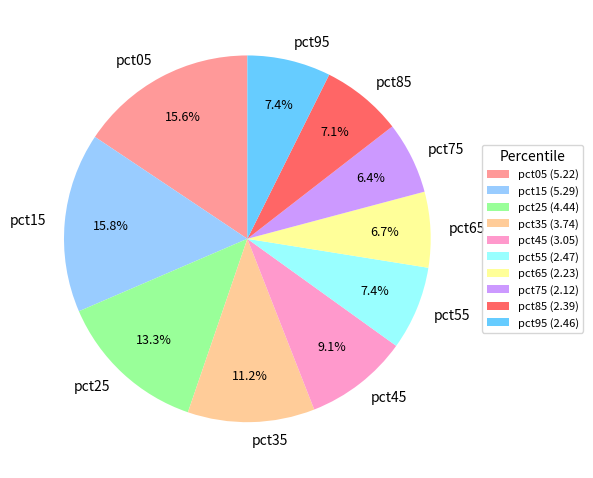

Combined, what portion of the pie is pct45 and pct55?

16.5%